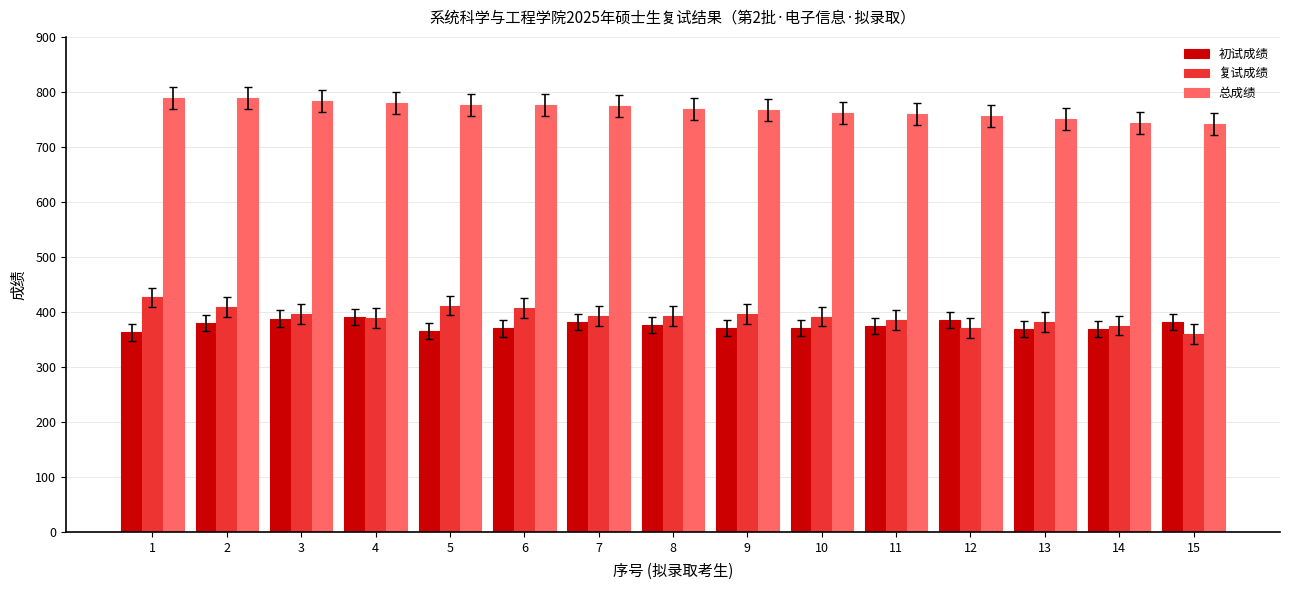

Are the bars grouped side by side (vs. stacked)?

Yes